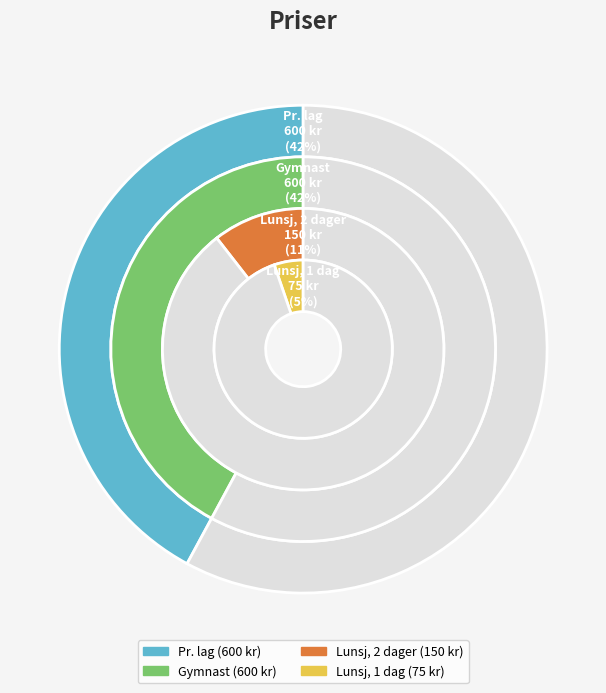

Is Gymnast the majority of the pie?

No